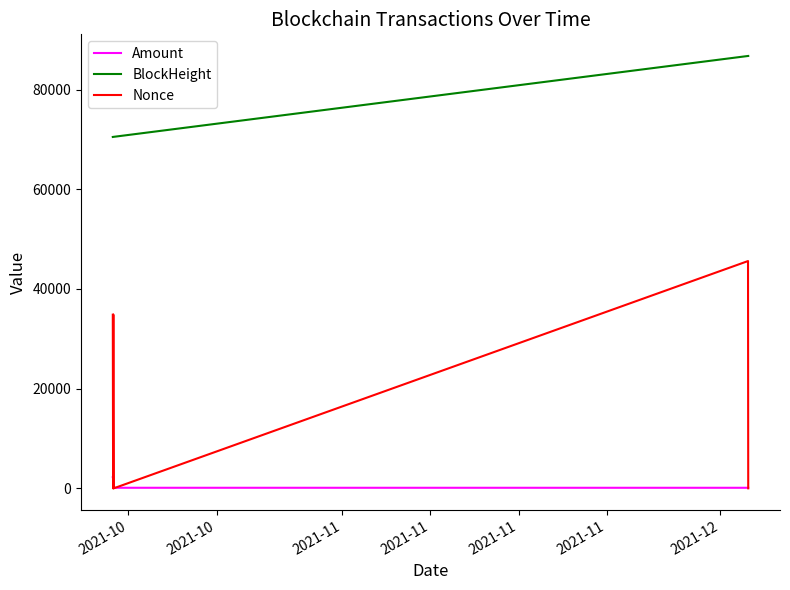

List the series in order of their overall mean, highest first.

BlockHeight, Nonce, Amount